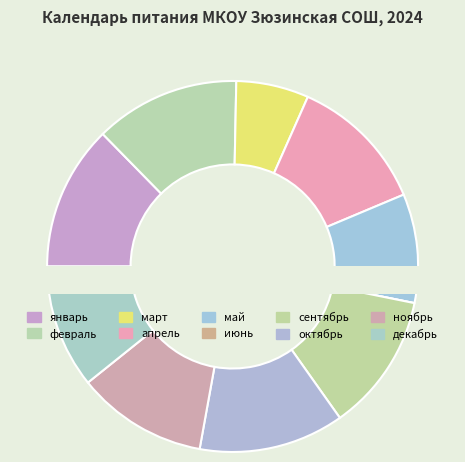

To the nearest percent, what is the combined percentage of май and март?

16%